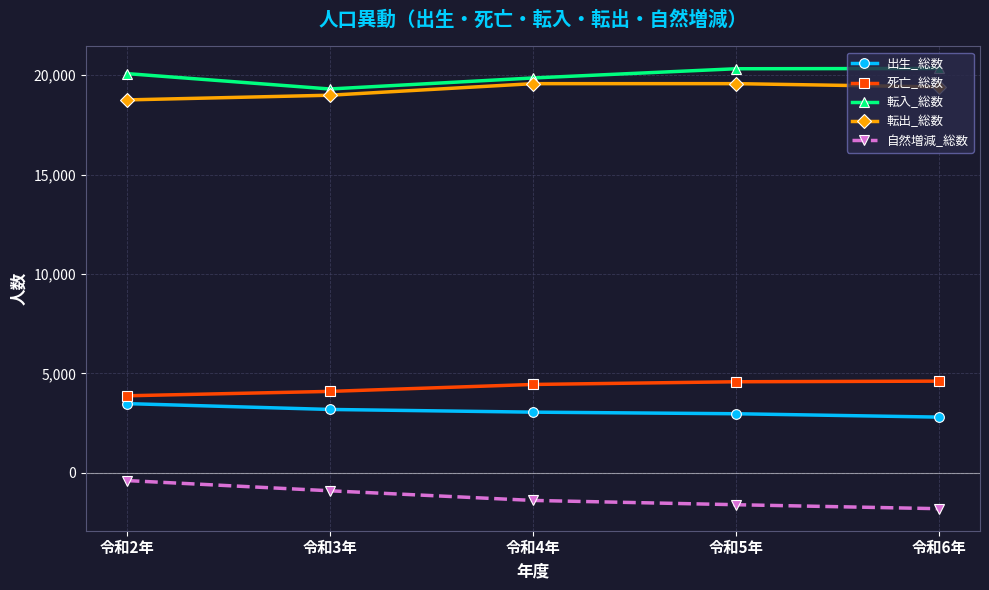

True or false: 死亡_総数 and 転出_総数 intersect in this chart.

False